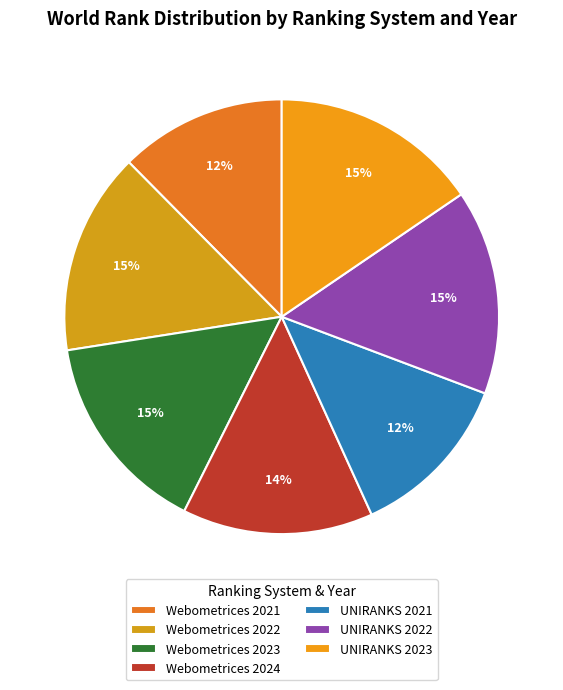

Is there a majority slice in this chart?

No